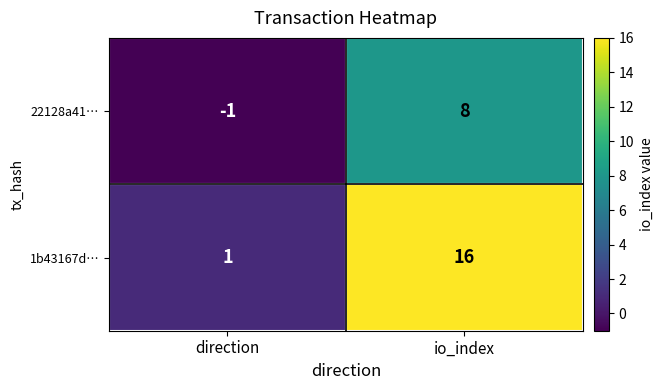

Reading left to right, extract all data points from this chart.

22128a41…: -1	8
1b43167d…: 1	16